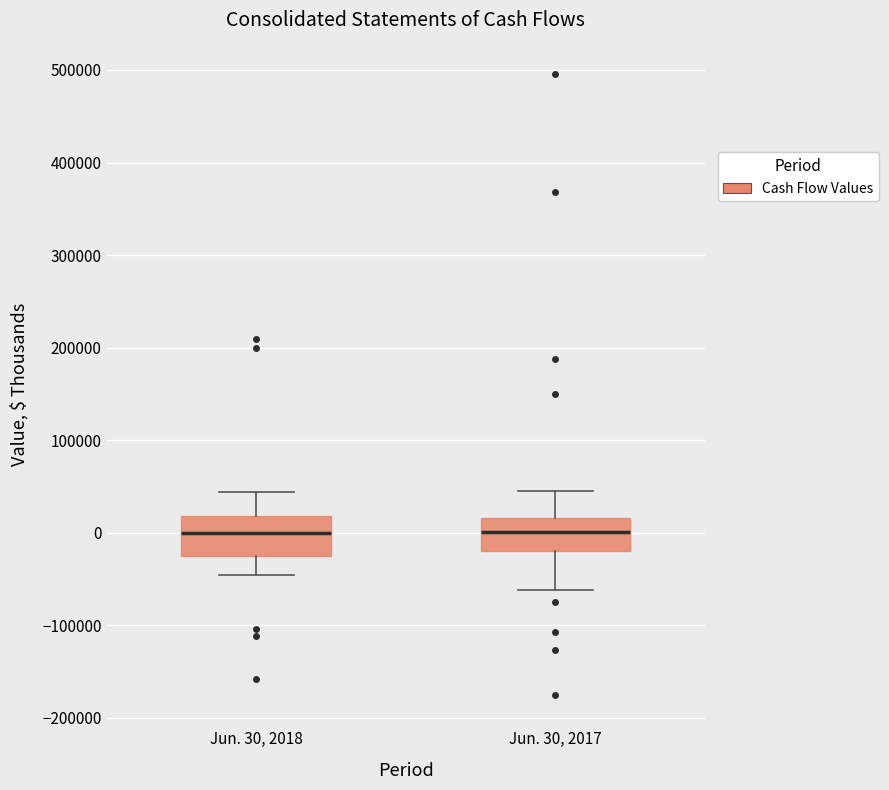

Reading left to right, transcribe this box plot: for each box, give where its median line is, the range the box spans, and where its two whiskers end, as read against the y-axis. The values are not printed on the chart, so give them approximately, as read against the axis.

Jun. 30, 2018: median 0, box -30000 to 20000, whiskers -50000 to 40000
Jun. 30, 2017: median 0, box -20000 to 20000, whiskers -60000 to 50000